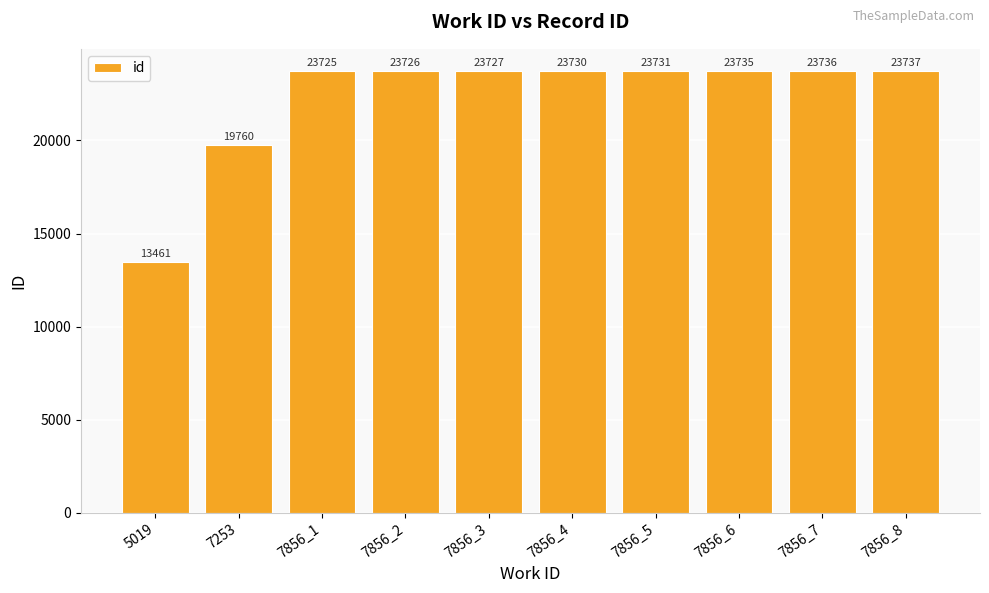

List the labels in order of value, smallest first.

5019, 7253, 7856_1, 7856_2, 7856_3, 7856_4, 7856_5, 7856_6, 7856_7, 7856_8